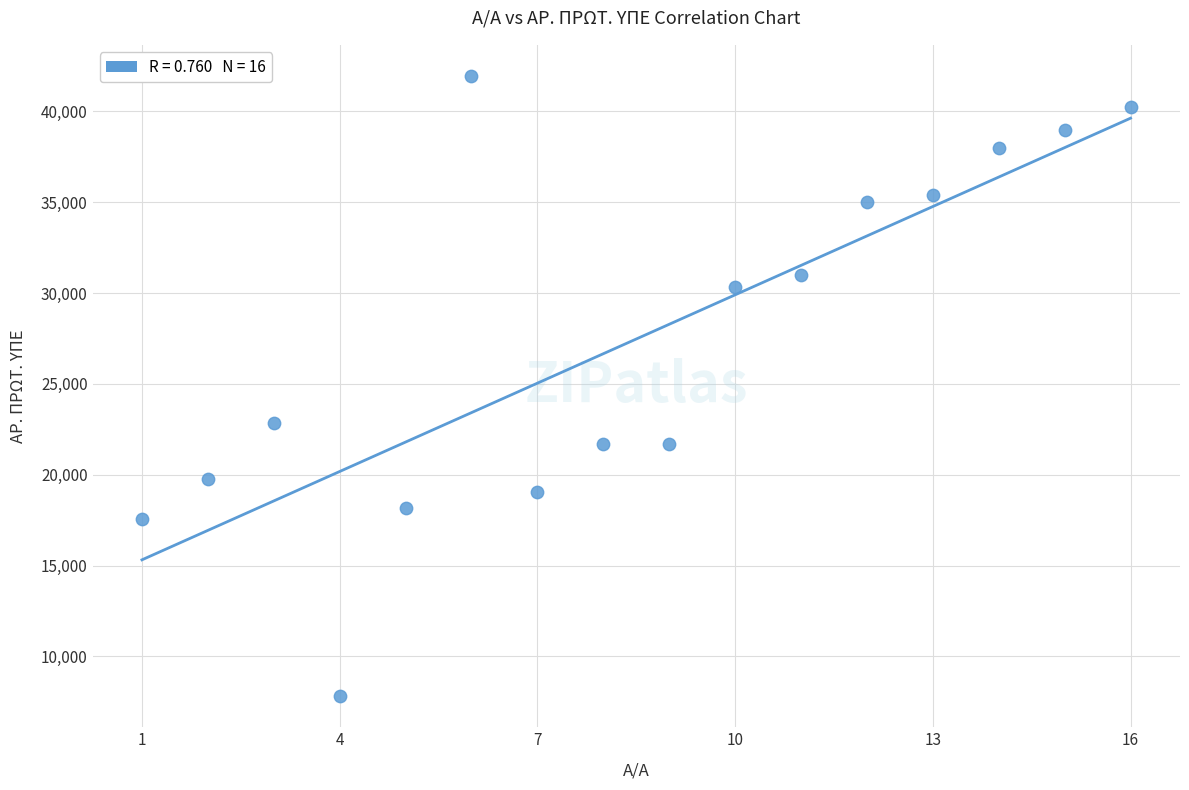

What is the range of X values (max minus min)?

15